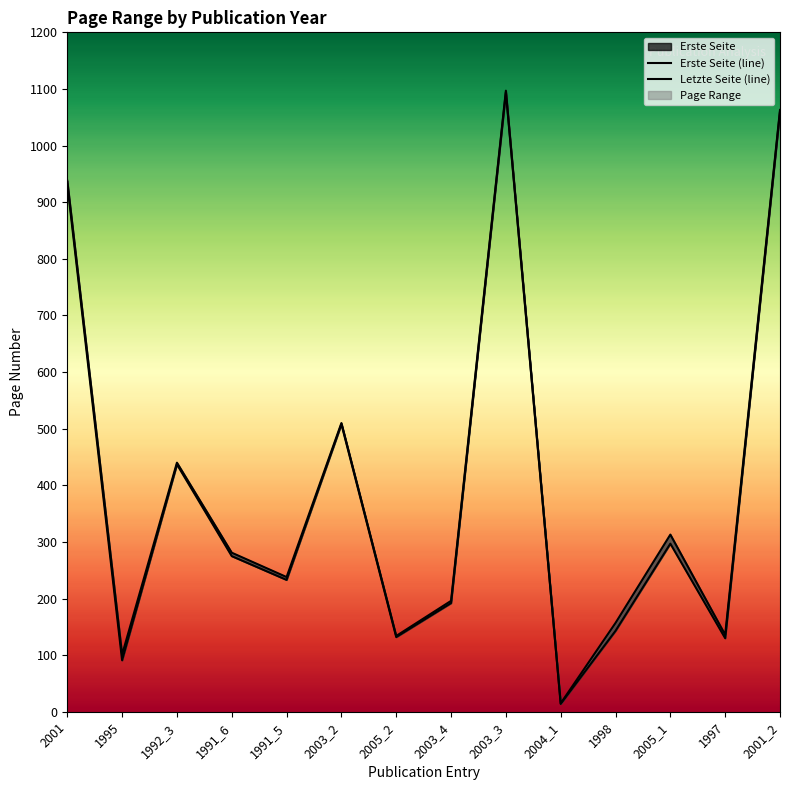

List the series in order of their overall mean, highest first.

Letzte Seite (line), Erste Seite (line)